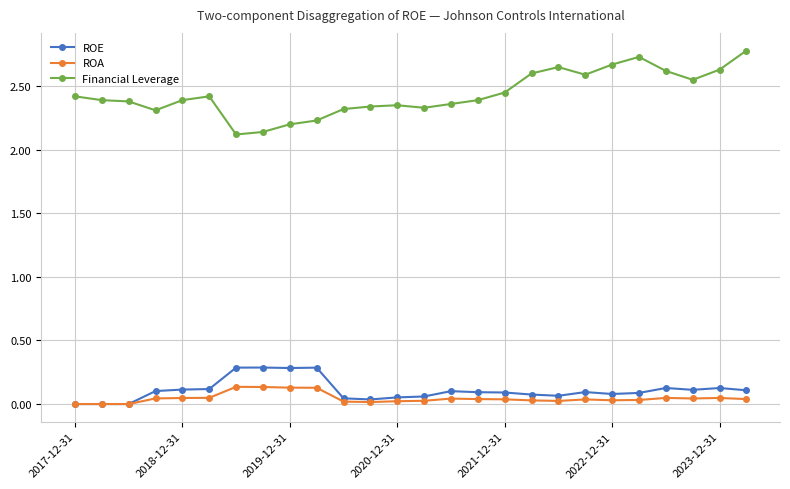

What is the sum of all Financial Leverage values?

63.4